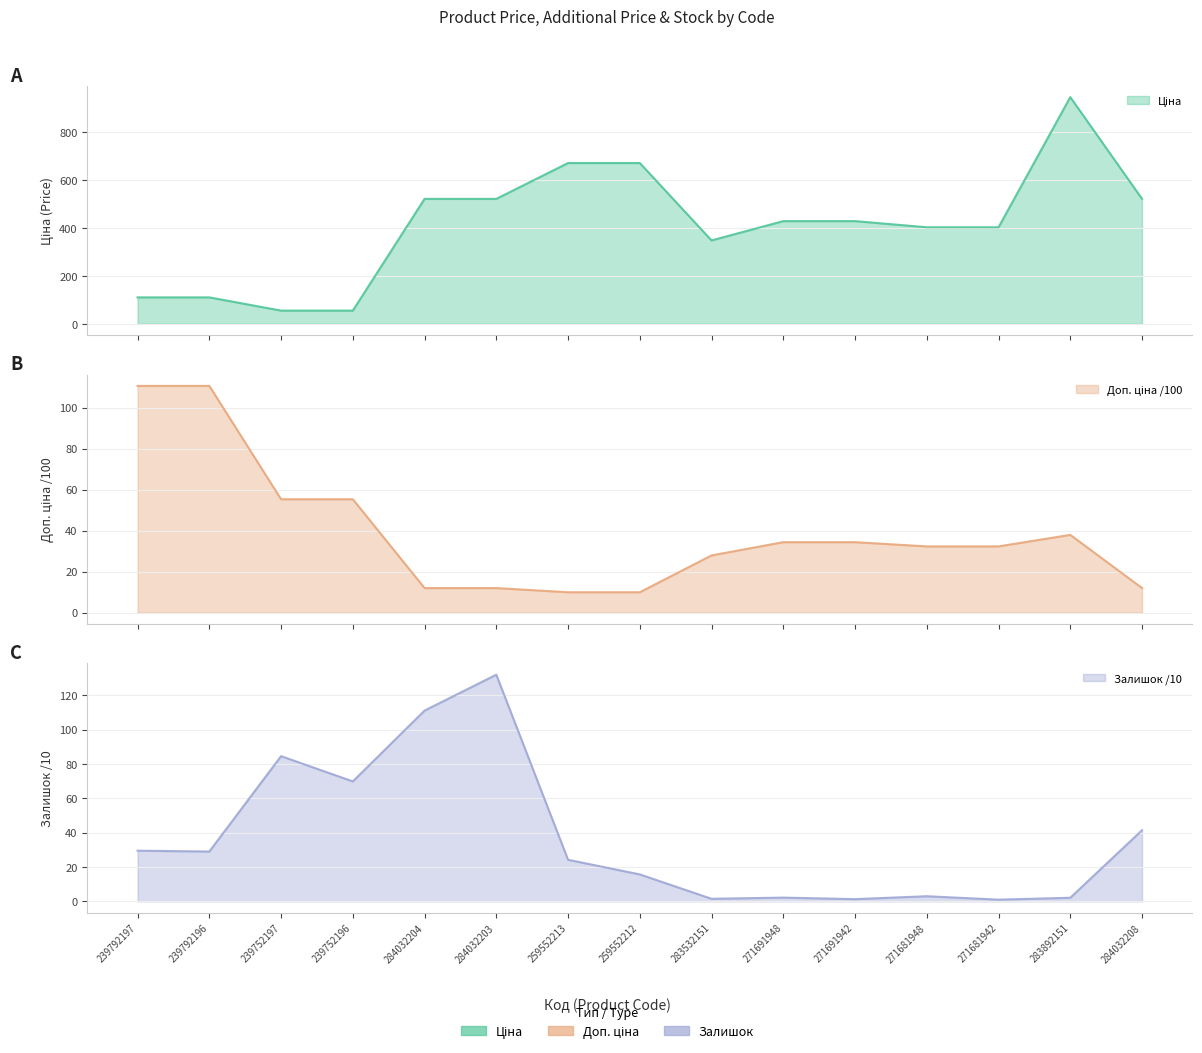

Which series ends up on top after the final intersection of Залишок and Ціна?

Ціна